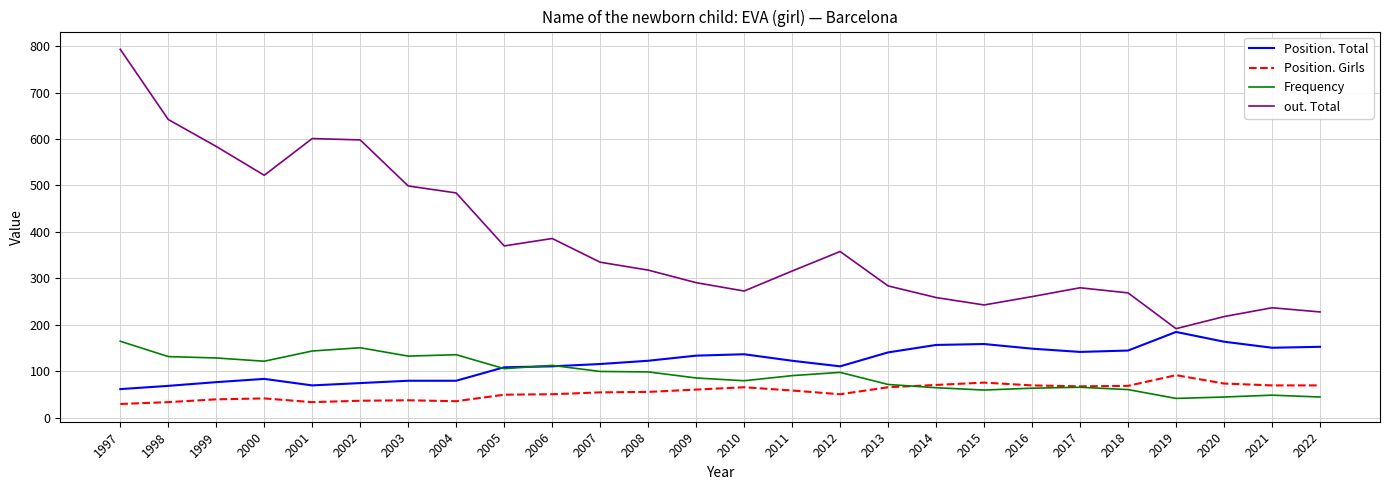

What is the difference between the out. Total values at 2002 and 2001?

3